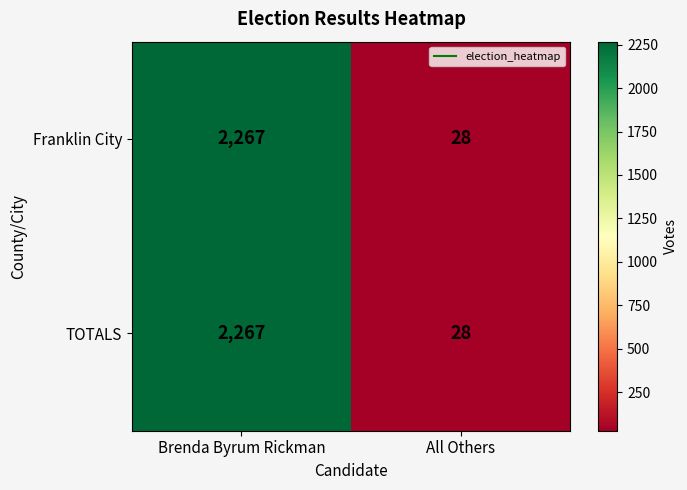

Is the value of Franklin City at All Others greater than the value of TOTALS at Brenda Byrum Rickman?

No